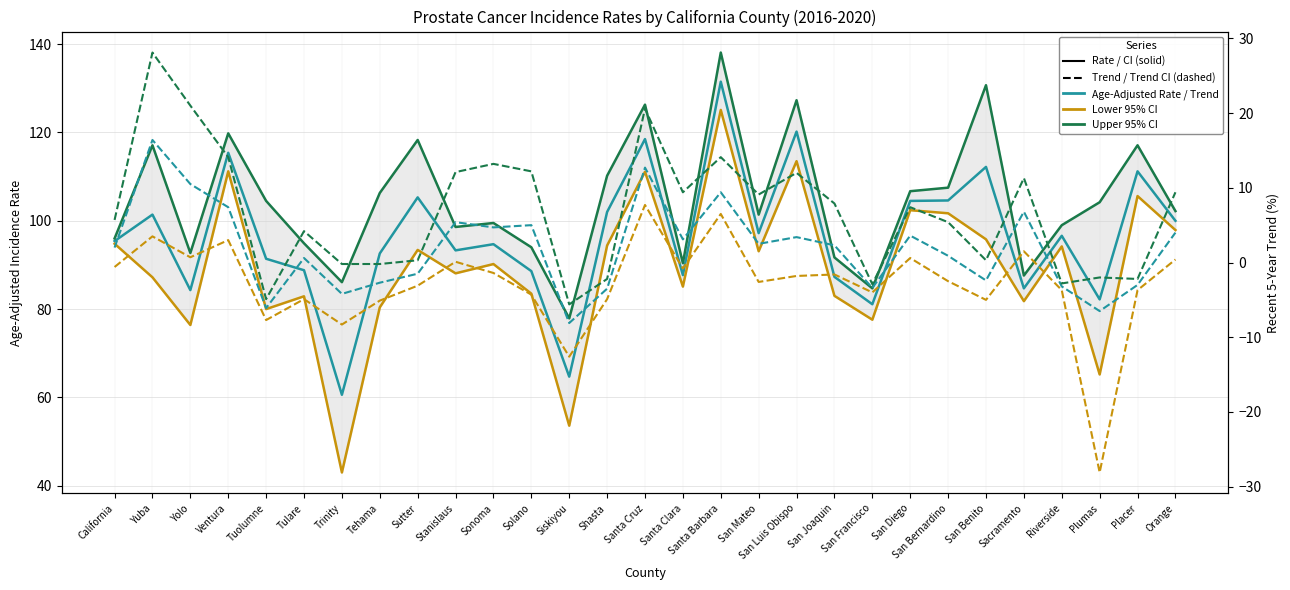

Is it true that Trend Upper 95% CI equals 13.2 at Santa Clara?

False